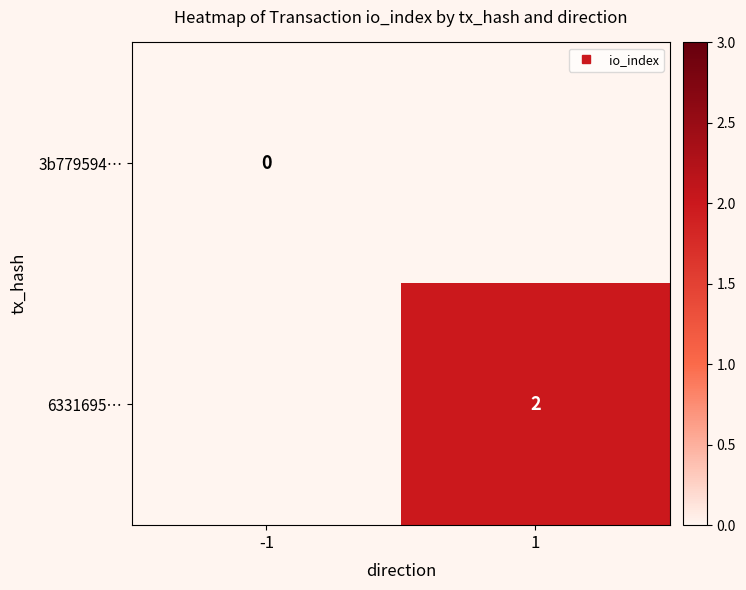

List the labels in order of 6331695… value, smallest first.

-1, 1